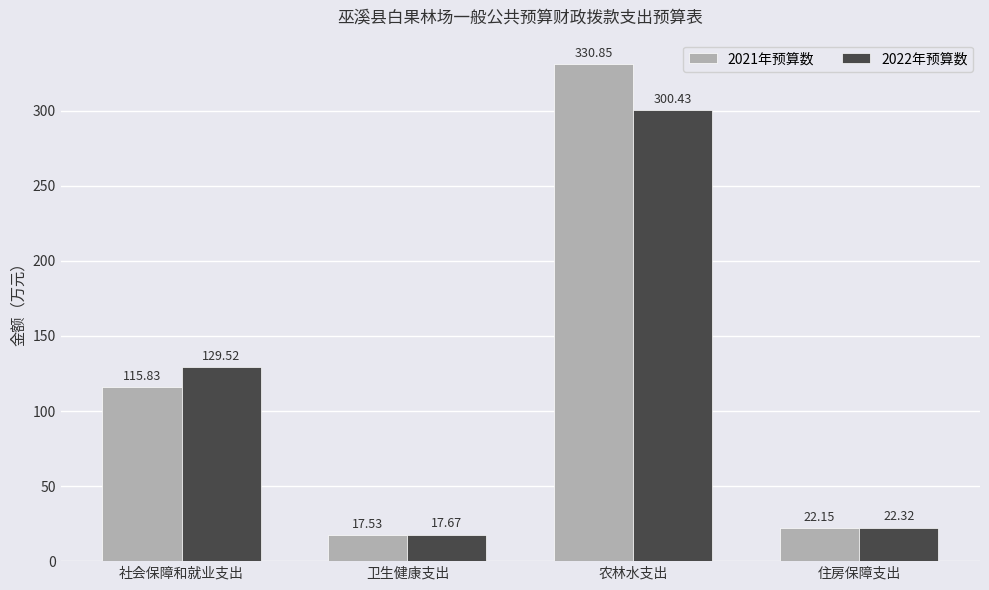

How many series are shown in this chart?

2